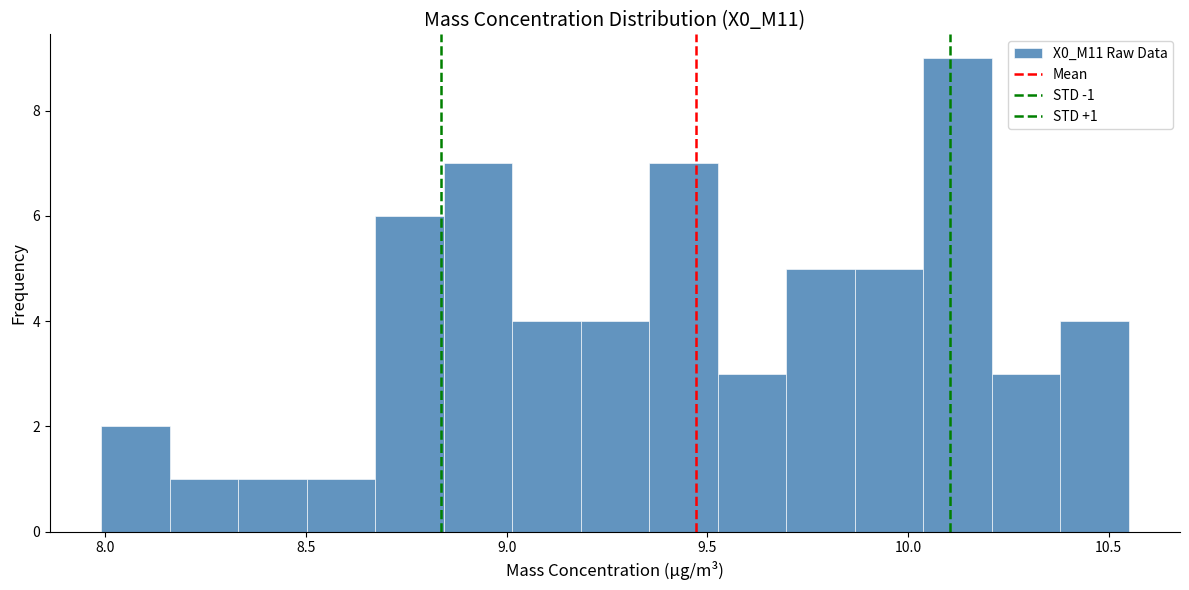

Read against the x-axis, roughly where is the centre of the tallest bar?

10.10